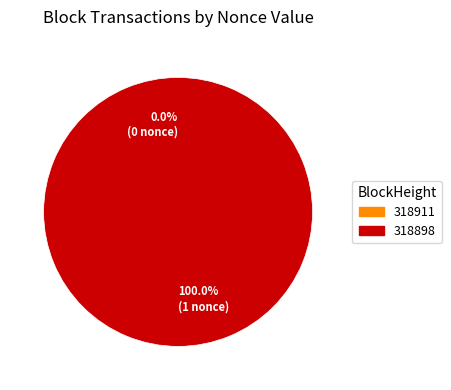

To the nearest percent, what percentage of the pie is 318898?

100%